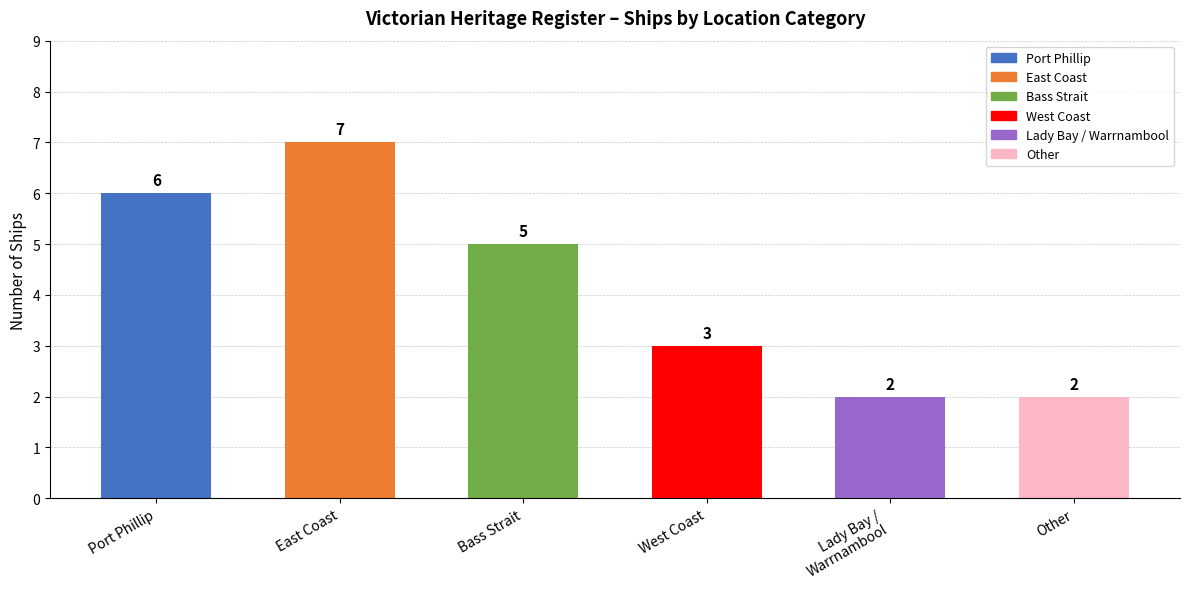

What is the label of the 3rd bar from the right?

West Coast